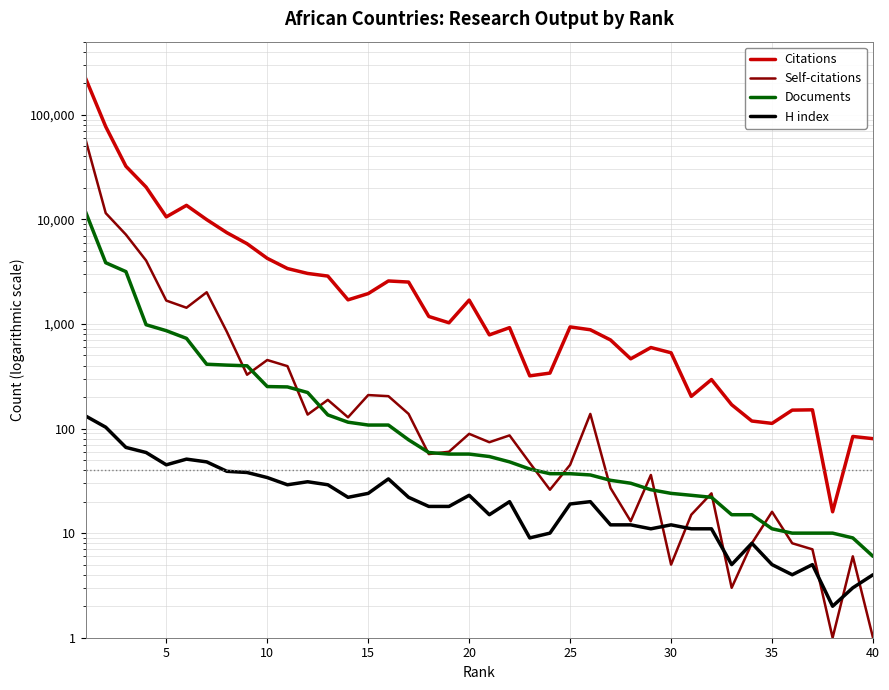

What is the minimum value for Citations?

16